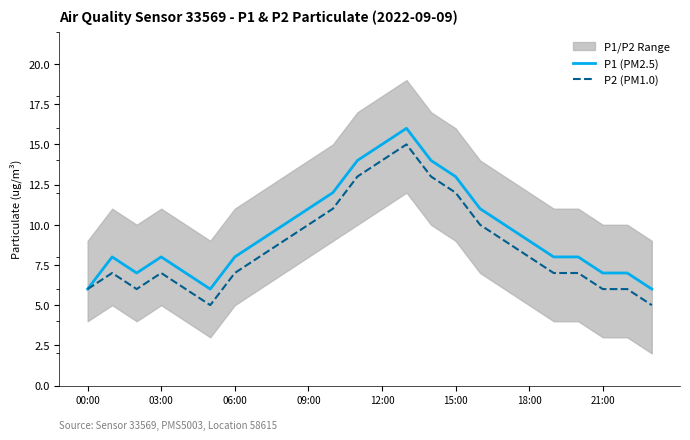

What position from the right is 16?

8